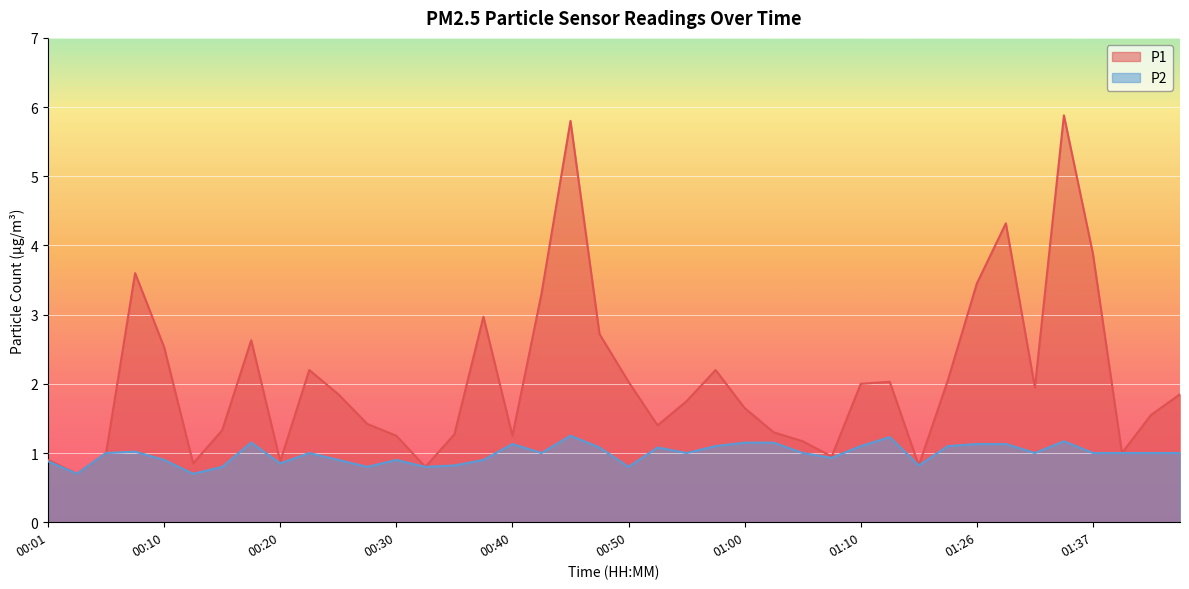

What is the sum of the P2 values at 01:02 and 01:39?

2.1